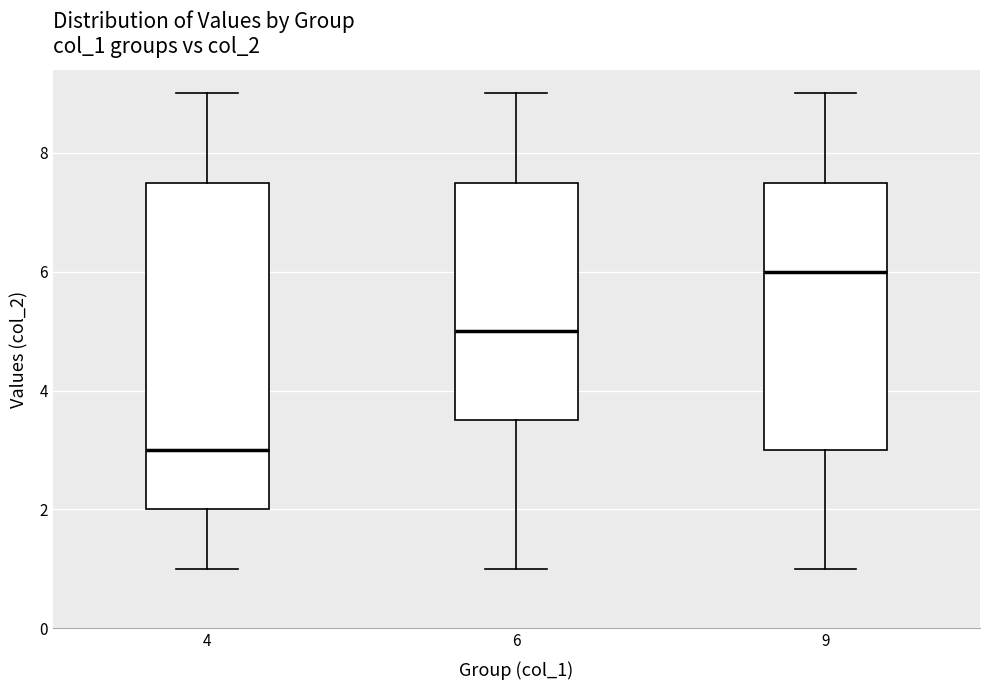

Where is the upper edge of the box at x = 4 on the y-axis? The values are not printed on the chart, so give them approximately, as read against the axis.

7.6